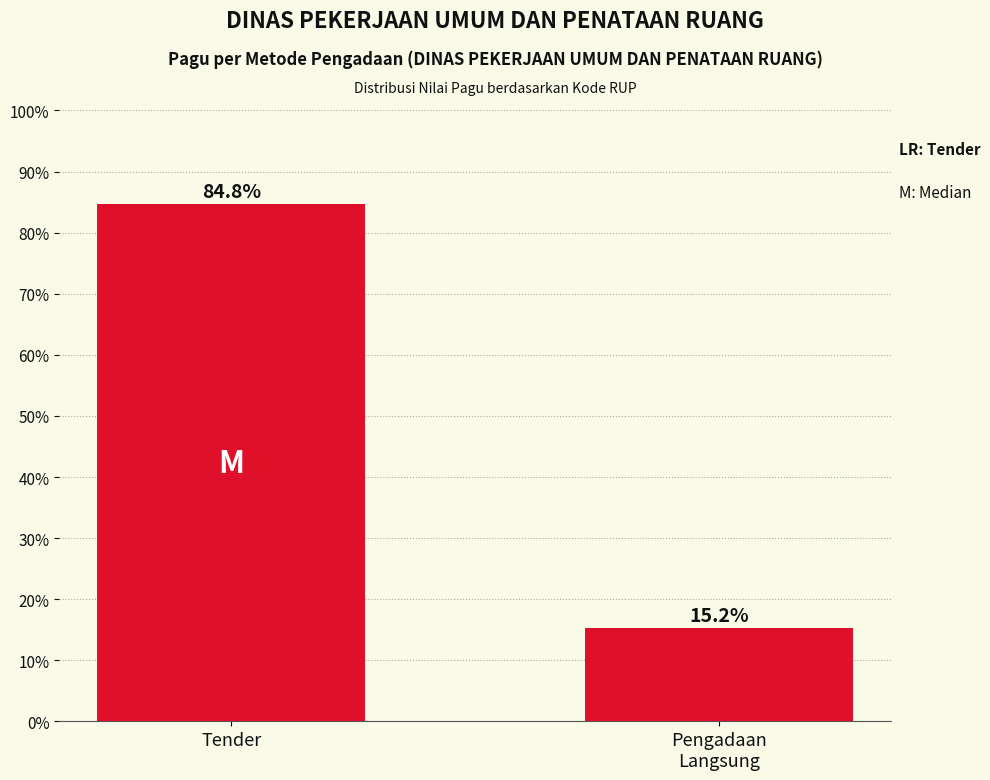

True or false: the data shows 15.2 at Pengadaan
Langsung.

True